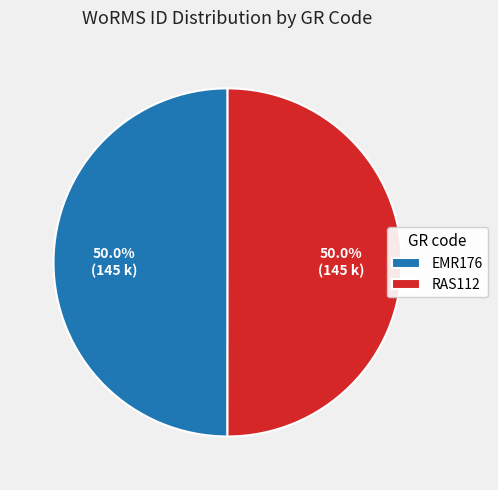

Do RAS112 and EMR176 together represent more than half of the pie?

Yes